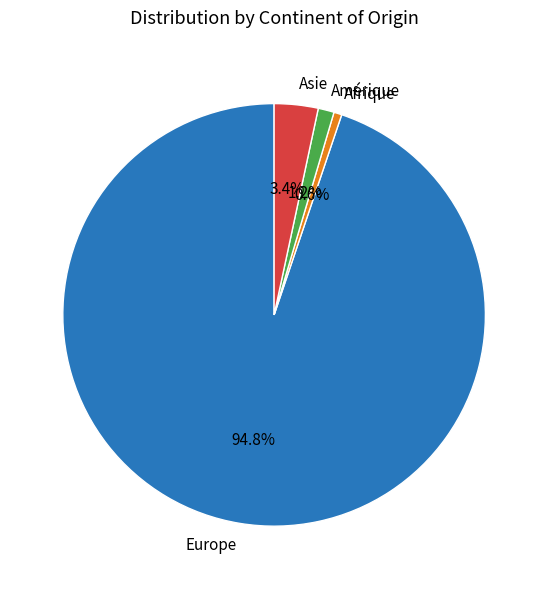

To the nearest percent, what portion does Afrique represent?

1%